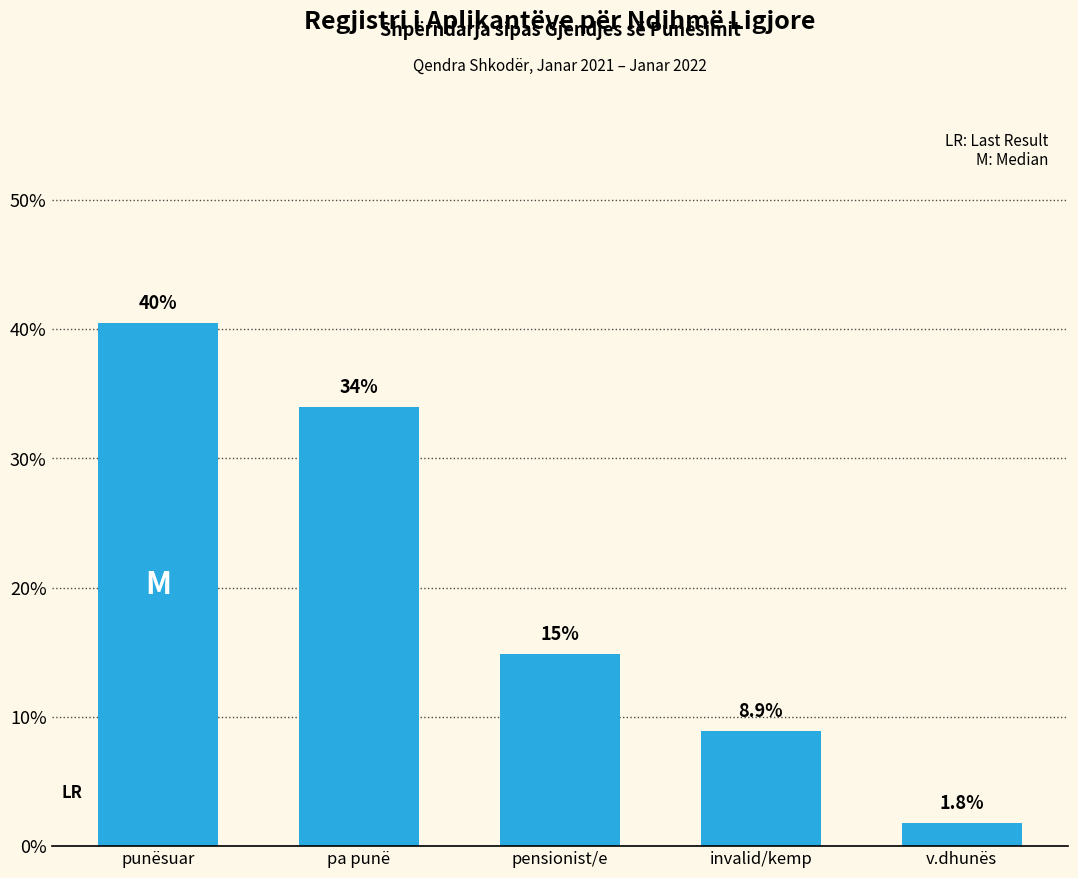

Reading left to right, extract all data points from this chart.

40.5	33.9	14.9	8.9	1.8